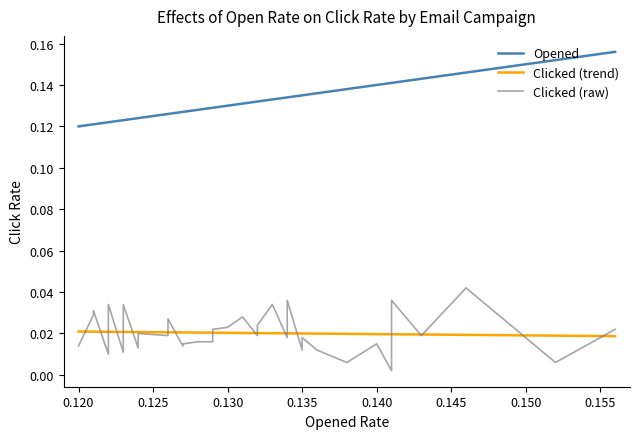

What are all the series names shown in the legend?

Opened, Clicked (trend), Clicked (raw)